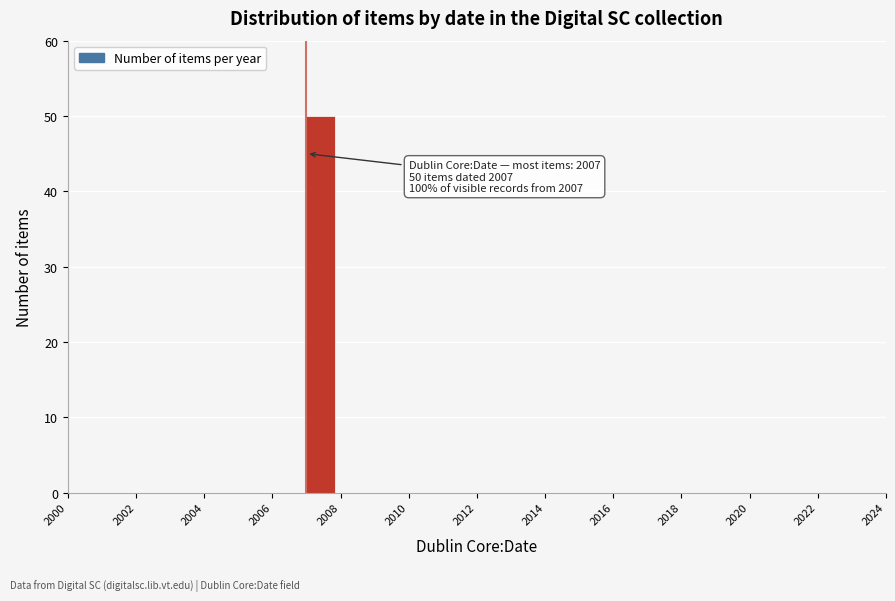

Over which range of the x-axis is the bar tallest?

2007 to 2008